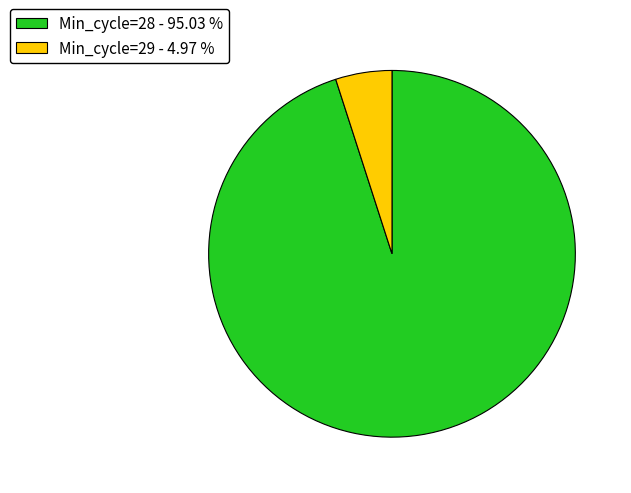

Between Min_cycle=29 - 4.97 % and Min_cycle=28 - 95.03 %, which is larger?

Min_cycle=28 - 95.03 %